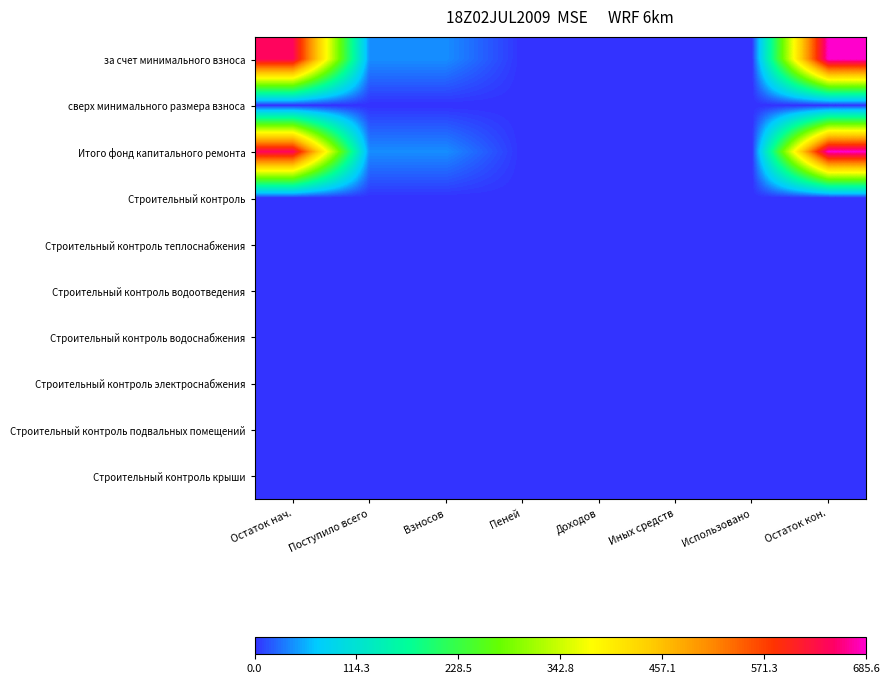

Reading left to right, what are all the values shown in this chart?

за счет минимального взноса: Остаток нач.=643.7	Поступило всего=41.9	Взносов=41.9	Пеней=0.0	Доходов=0.0	Иных средств=0.0	Использовано=0.0	Остаток кон.=685.6
сверх минимального размера взноса: Остаток нач.=0.0	Поступило всего=0.0	Взносов=0.0	Пеней=0.0	Доходов=0.0	Иных средств=0.0	Использовано=0.0	Остаток кон.=0.0
Итого фонд капитального ремонта: Остаток нач.=643.7	Поступило всего=41.9	Взносов=41.9	Пеней=0.0	Доходов=0.0	Иных средств=0.0	Использовано=0.0	Остаток кон.=685.6
Строительный контроль: Остаток нач.=0.0	Поступило всего=0.0	Взносов=0.0	Пеней=0.0	Доходов=0.0	Иных средств=0.0	Использовано=0.0	Остаток кон.=0.0
Строительный контроль теплоснабжения: Остаток нач.=0.0	Поступило всего=0.0	Взносов=0.0	Пеней=0.0	Доходов=0.0	Иных средств=0.0	Использовано=0.0	Остаток кон.=0.0
Строительный контроль водоотведения: Остаток нач.=0.0	Поступило всего=0.0	Взносов=0.0	Пеней=0.0	Доходов=0.0	Иных средств=0.0	Использовано=0.0	Остаток кон.=0.0
Строительный контроль водоснабжения: Остаток нач.=0.0	Поступило всего=0.0	Взносов=0.0	Пеней=0.0	Доходов=0.0	Иных средств=0.0	Использовано=0.0	Остаток кон.=0.0
Строительный контроль электроснабжения: Остаток нач.=0.0	Поступило всего=0.0	Взносов=0.0	Пеней=0.0	Доходов=0.0	Иных средств=0.0	Использовано=0.0	Остаток кон.=0.0
Строительный контроль подвальных помещений: Остаток нач.=0.0	Поступило всего=0.0	Взносов=0.0	Пеней=0.0	Доходов=0.0	Иных средств=0.0	Использовано=0.0	Остаток кон.=0.0
Строительный контроль крыши: Остаток нач.=0.0	Поступило всего=0.0	Взносов=0.0	Пеней=0.0	Доходов=0.0	Иных средств=0.0	Использовано=0.0	Остаток кон.=0.0